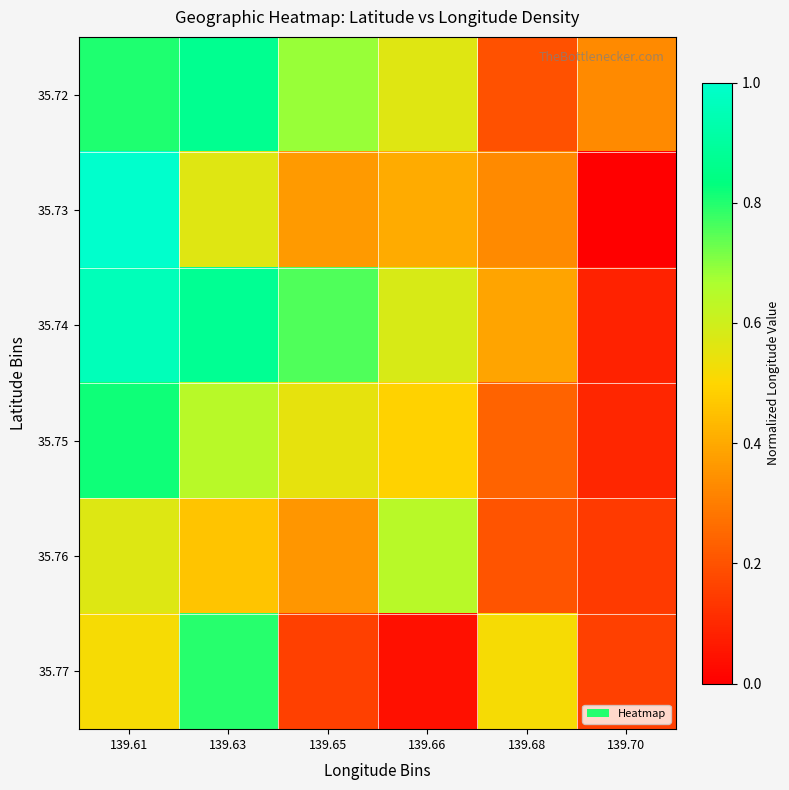

Rank the series at 139.70 from highest to lowest value.

35.72, 35.77, 35.76, 35.75, 35.74, 35.73